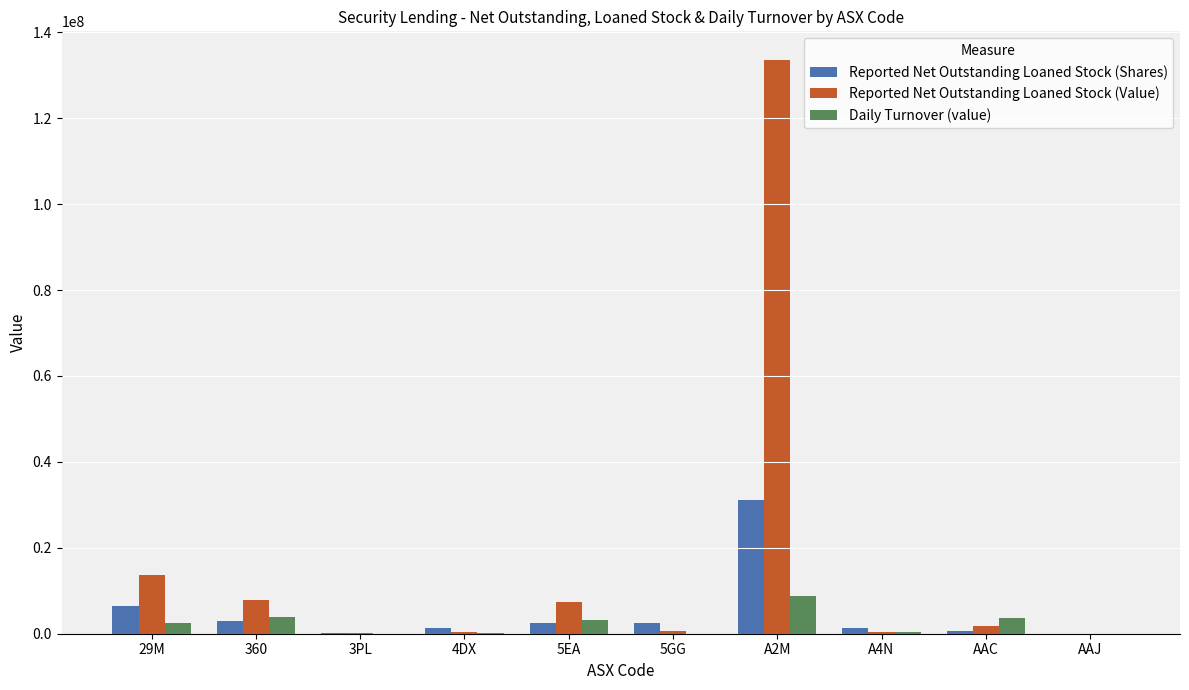

How many groups of bars are there?

10